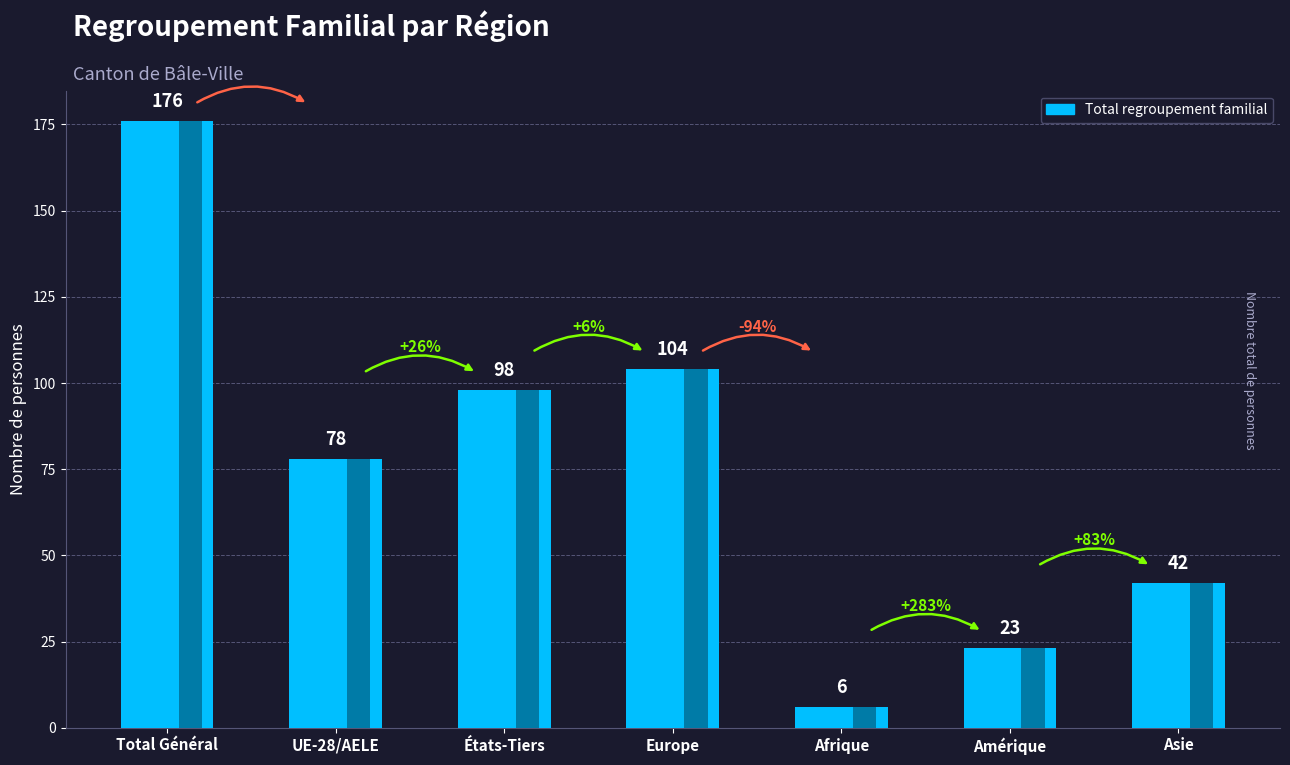

What is the smallest value displayed?

6